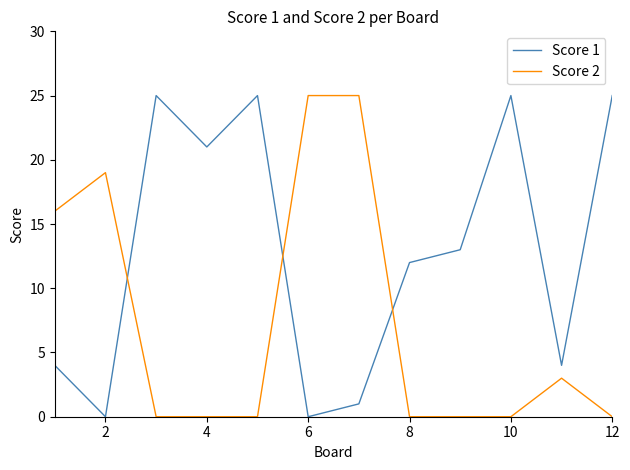

How many times do Score 2 and Score 1 cross each other?

3